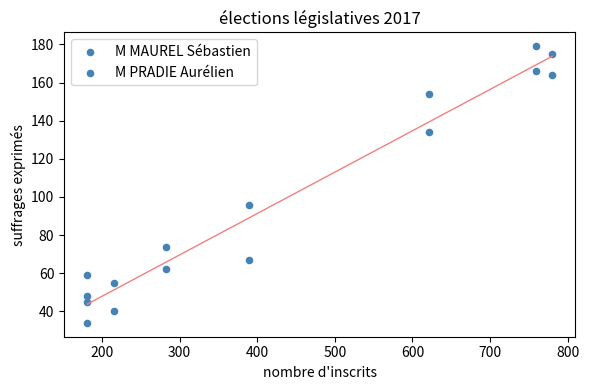

How many points are shown in the scatter plot?

16